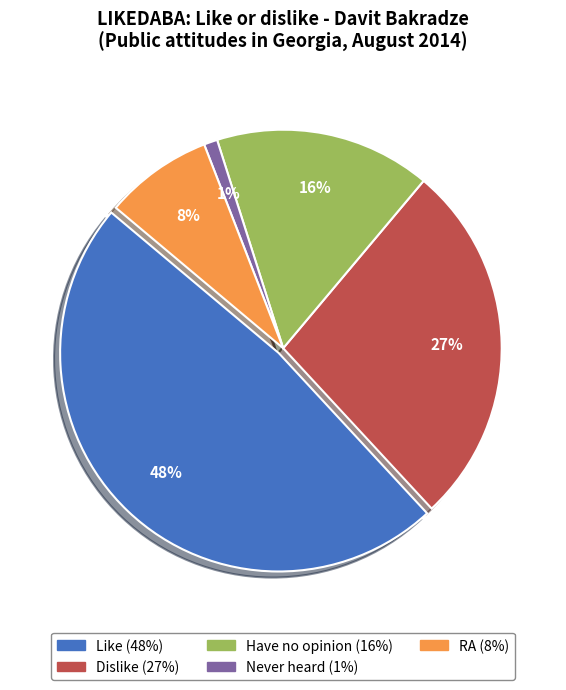

Does any single category account for the majority?

No